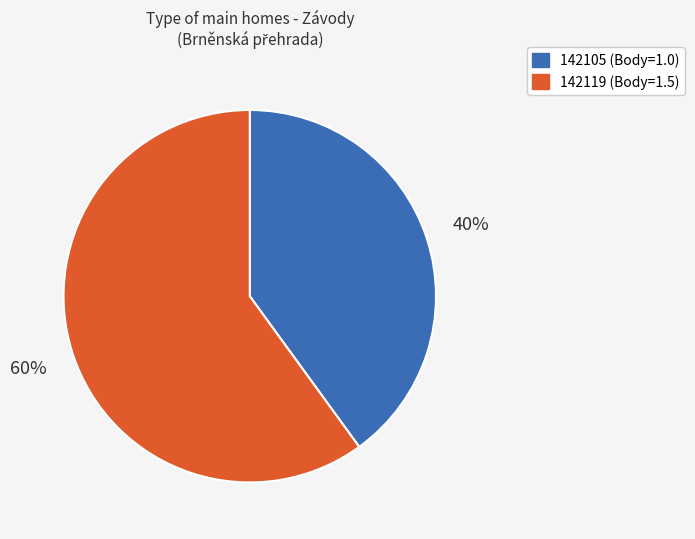

Which has a higher value, 142119 or 142105?

142119